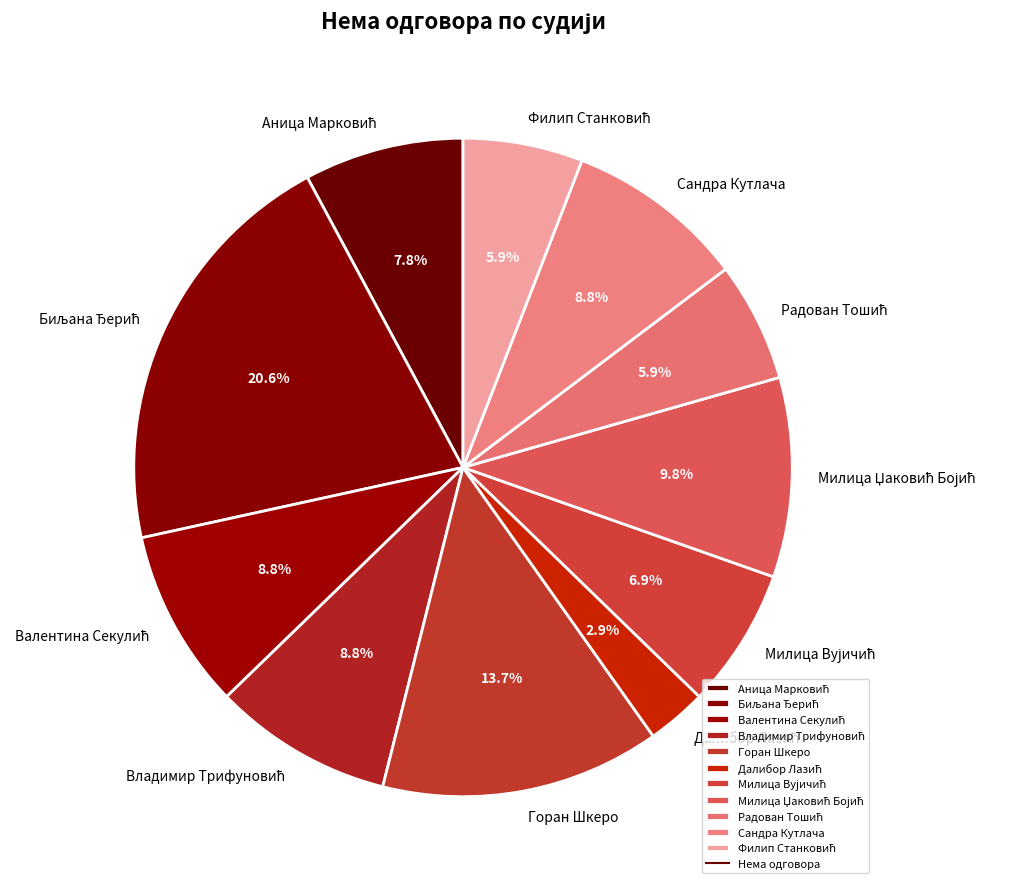

Does Горан Шкеро account for over 50% of the chart?

No